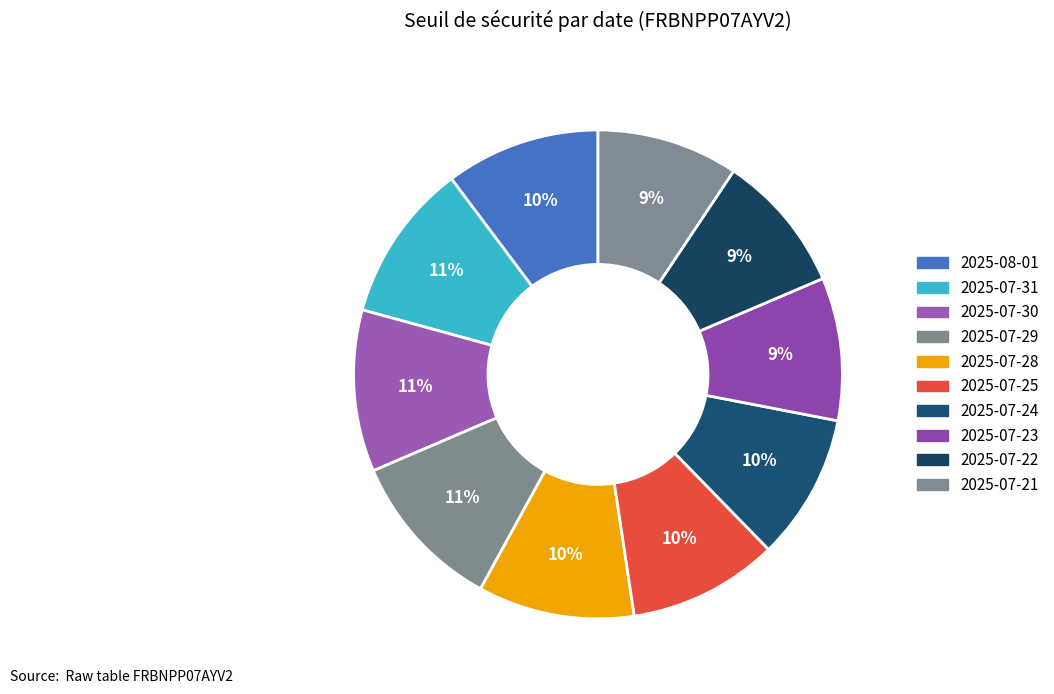

The 2025-07-22 slice represents 9% of the pie. True or false?

True